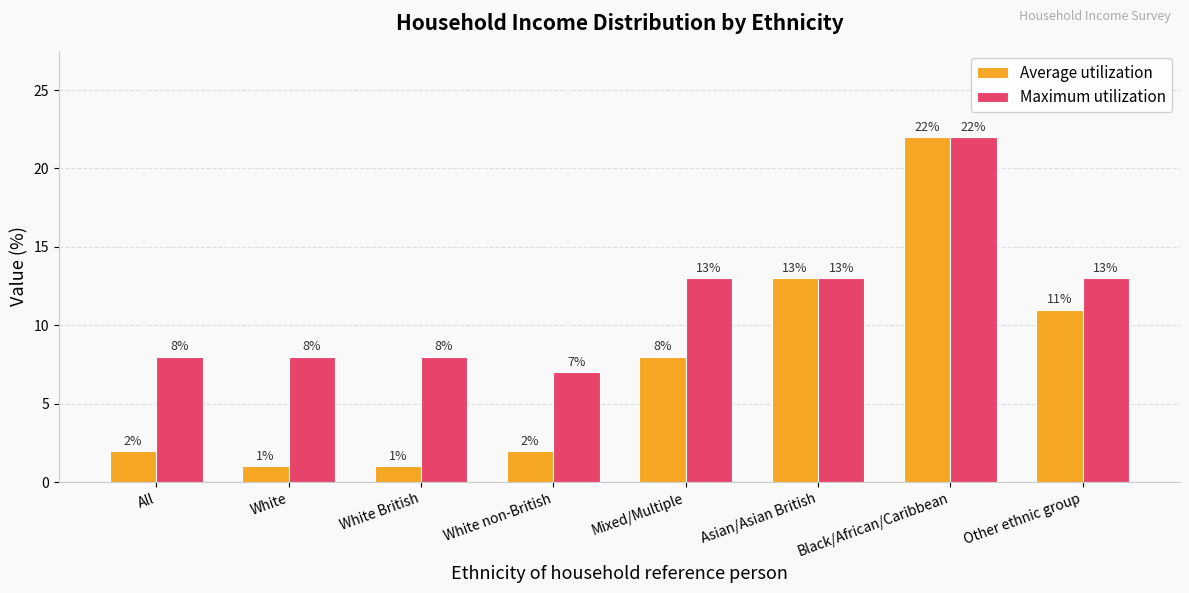

Reading left to right, extract all data points from this chart.

Average utilization: 2	1	1	2	8	13	22	11
Maximum utilization: 8	8	8	7	13	13	22	13